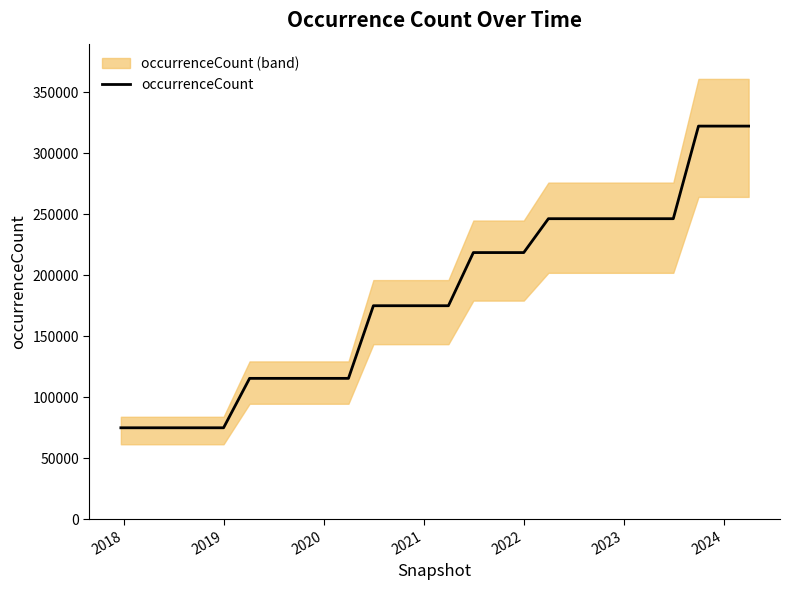

Count the number of data series in this chart.

1